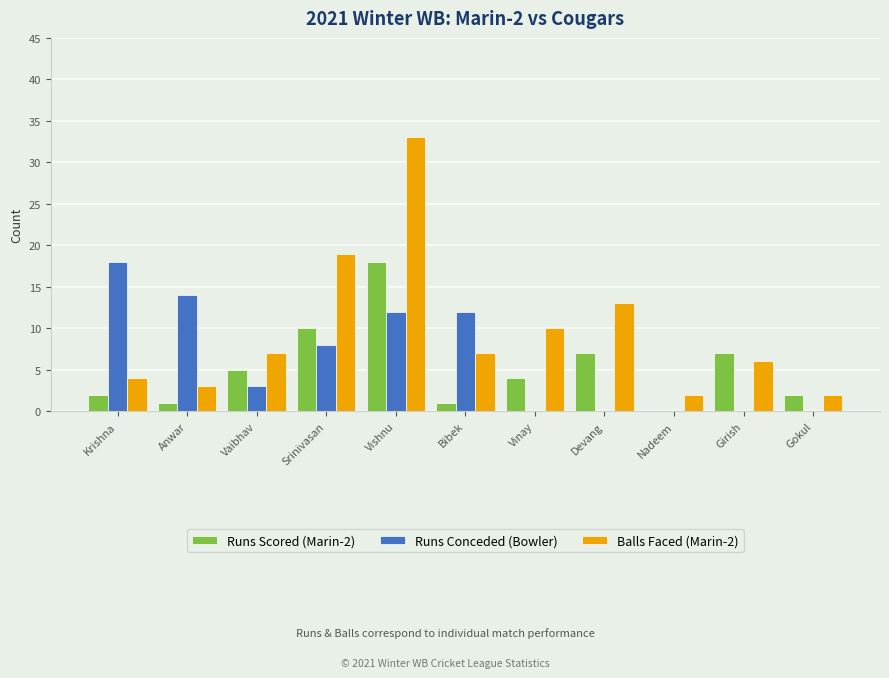

Count the number of data series in this chart.

3